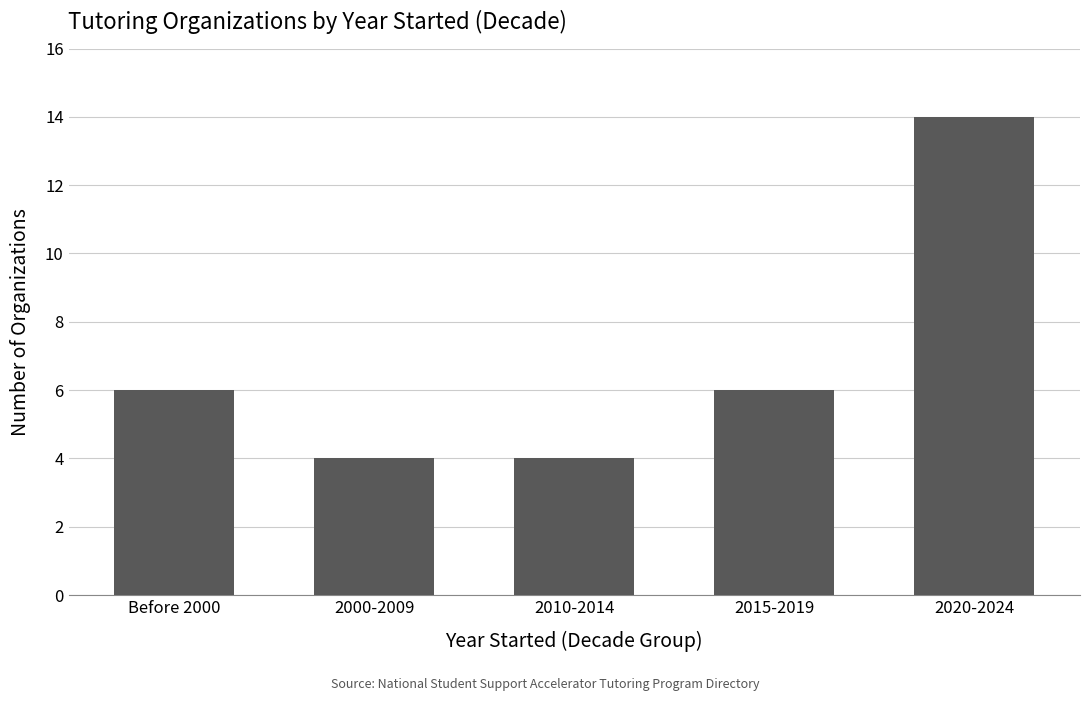

What is the greatest value displayed?

14